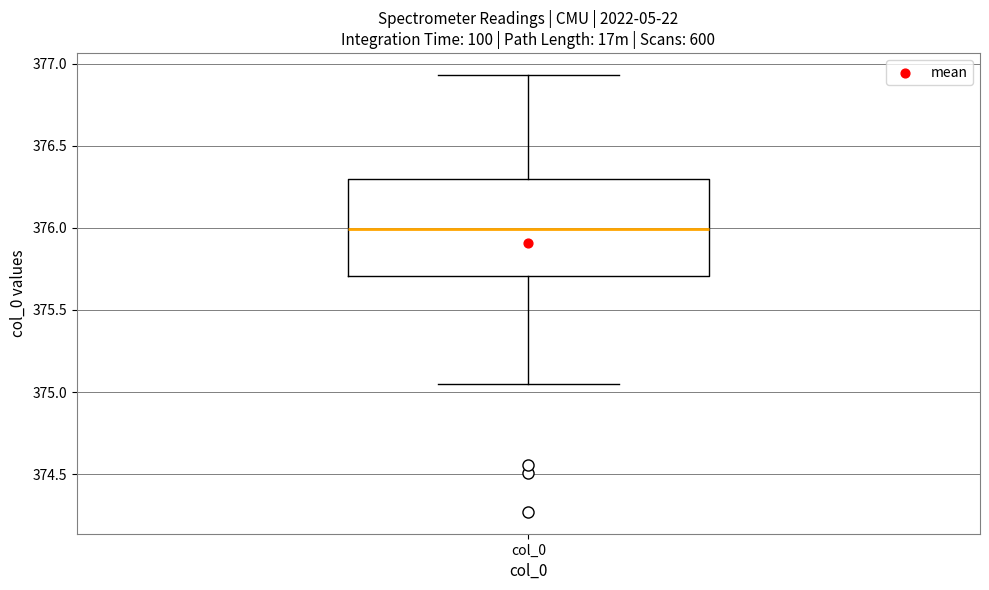

Read this box plot against the y-axis: the position of the median line, the range covered by the box, and the ends of both whiskers. The values are not printed on the chart, so give them approximately, as read against the axis.

median 376.00, box 375.70 to 376.30, whiskers 375.05 to 376.95